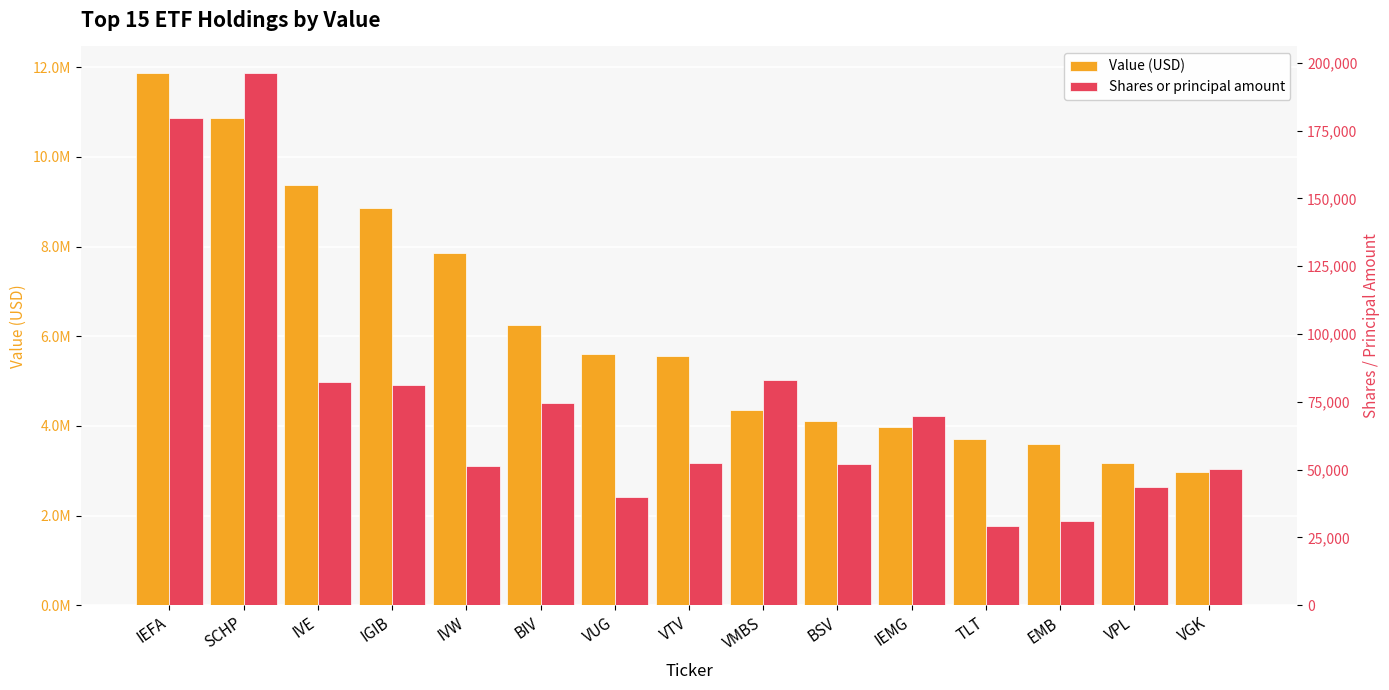

Which has a higher value, IVE or IGIB?

IVE